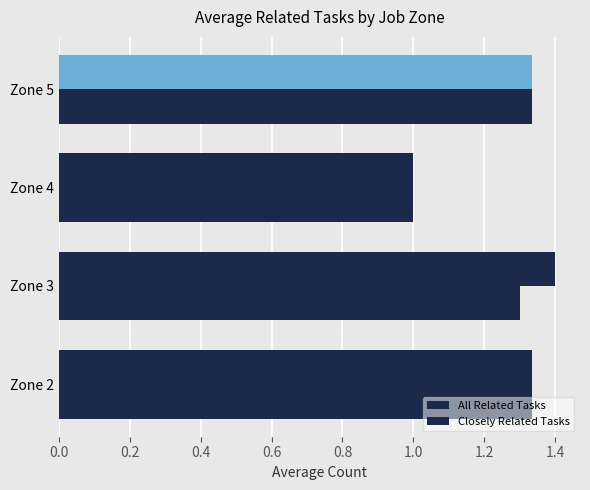

What is the value of the All Related Tasks bar at the 3rd from the left?

1.0